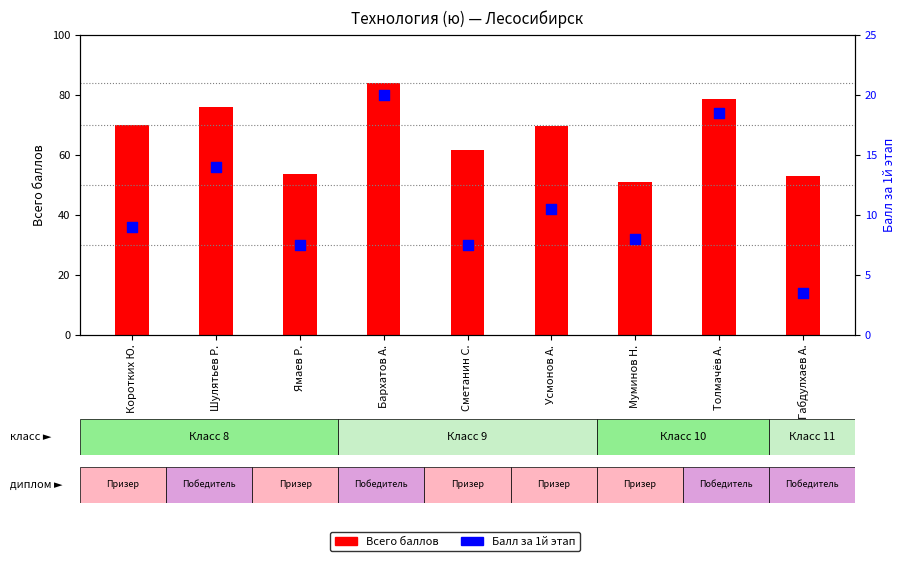

Which series has the largest total across all categories?

Всего баллов